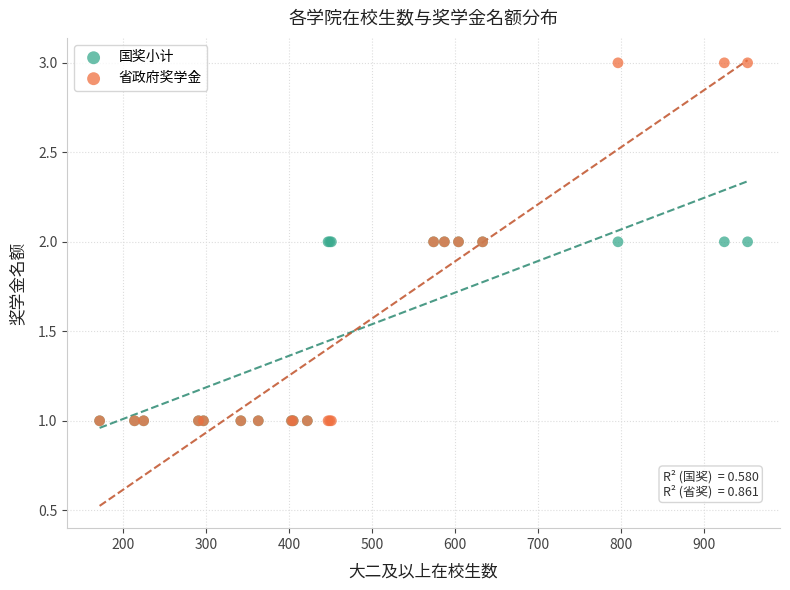

What are all the series names shown in the legend?

国奖小计, 省政府奖学金